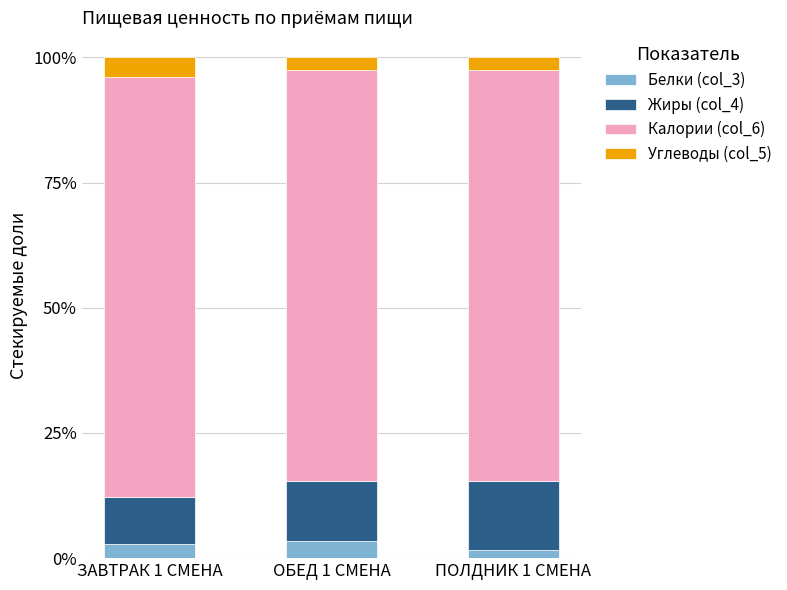

Between ПОЛДНИК 1 СМЕНА and ЗАВТРАК 1 СМЕНА, which is larger?

ЗАВТРАК 1 СМЕНА